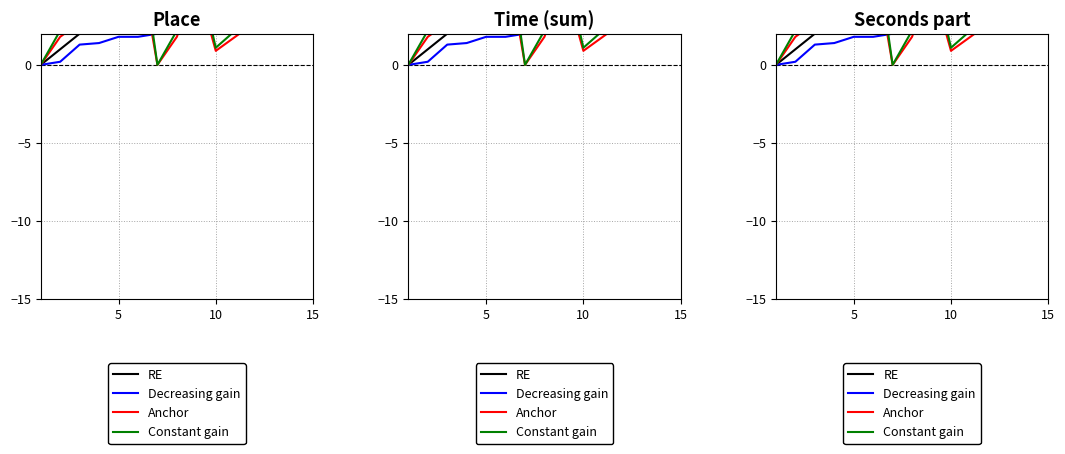

How many times do Constant gain and Decreasing gain cross each other?

4